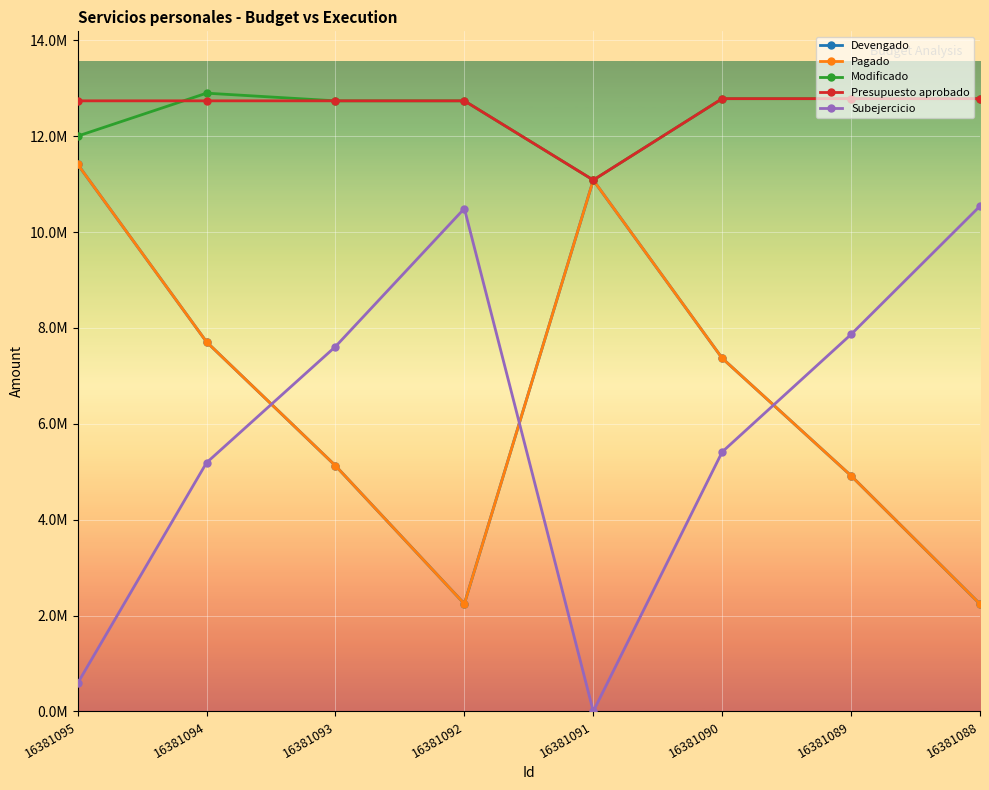

True or false: Presupuesto aprobado has more than 1 interior local peaks.

False